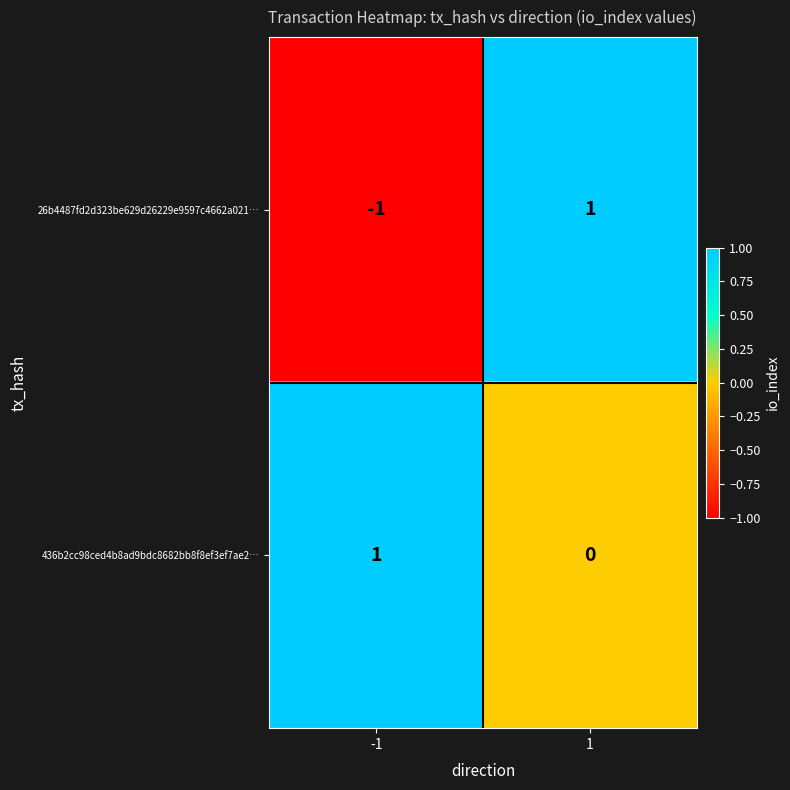

The 436b2cc98ced4b8ad9bdc8682bb8f8ef3ef7ae2… series shows 2 at -1. True or false?

False